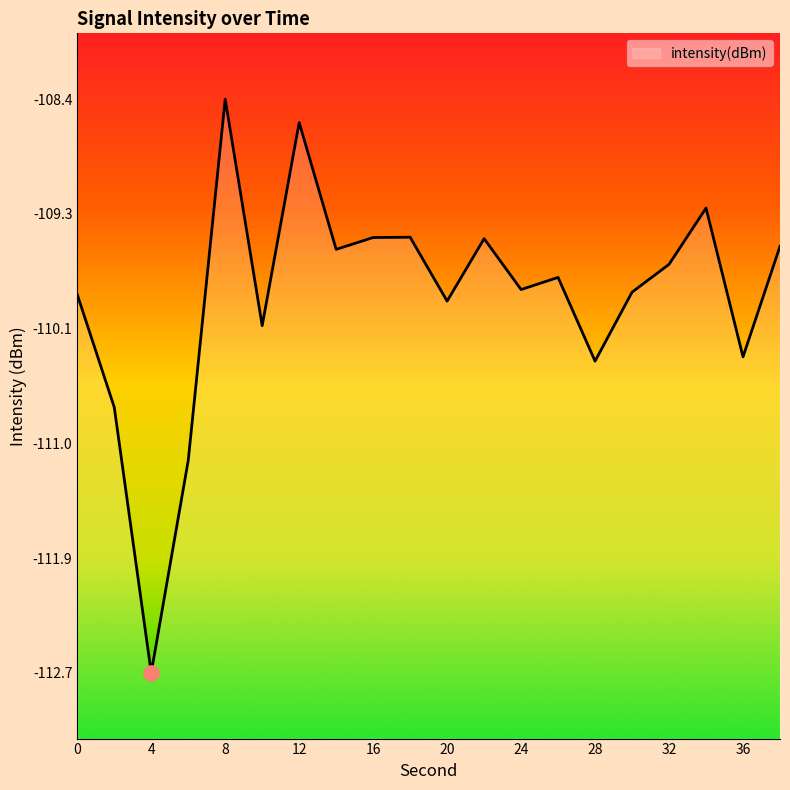

What is the change in value from 8 to 38?

-1.1